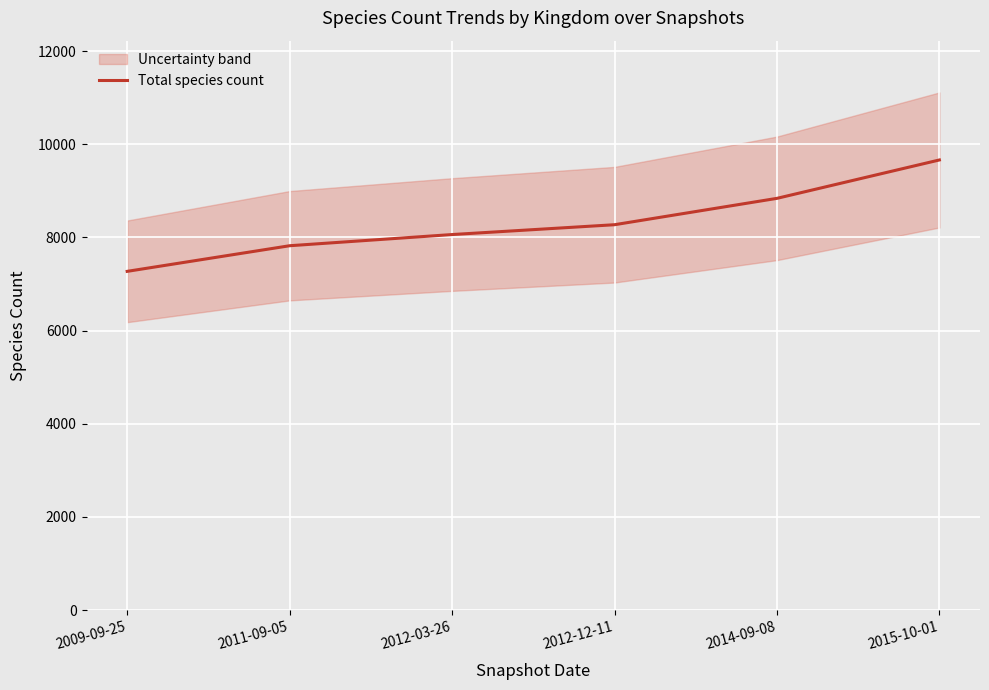

True or false: the data shows 7822 at 2011-09-05.

True